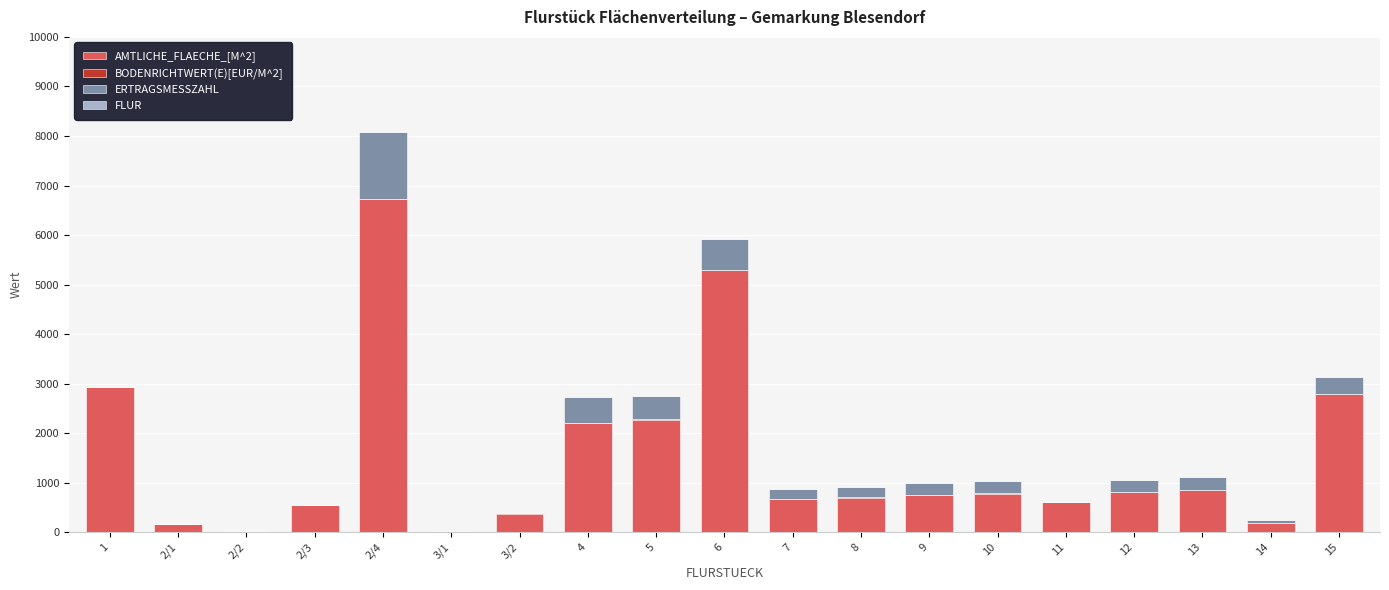

At which category is the sum across all series the highest?

2/4